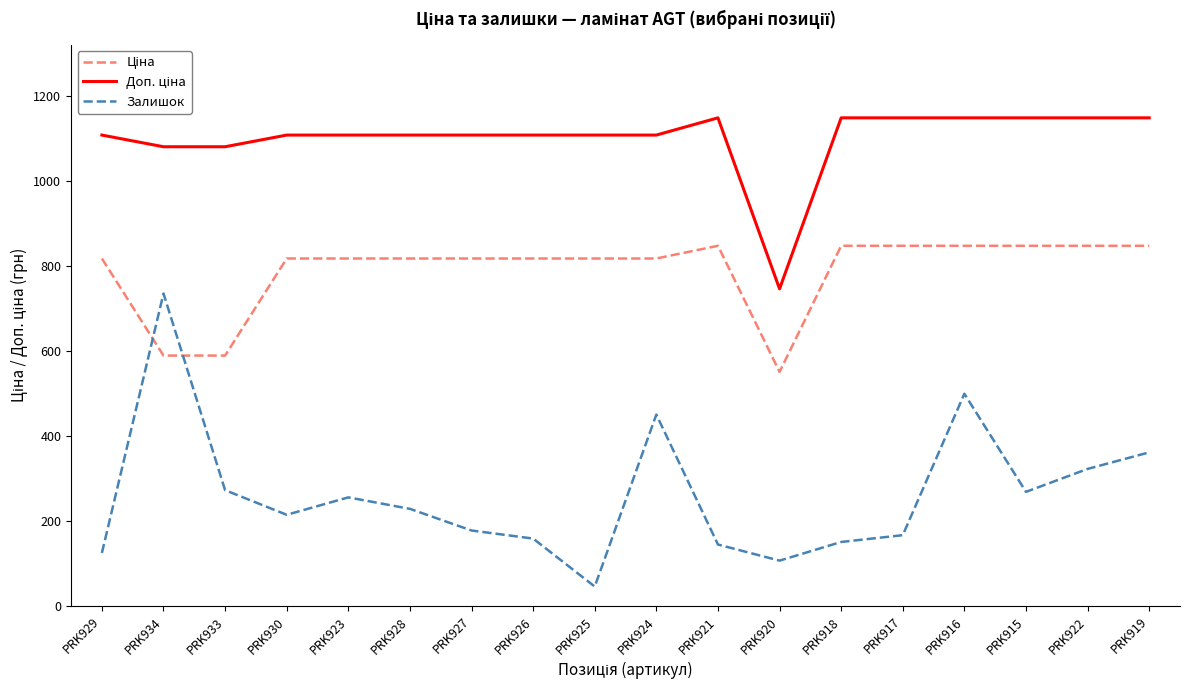

What is the spread (max minus min) of values at PRK934?

491.7